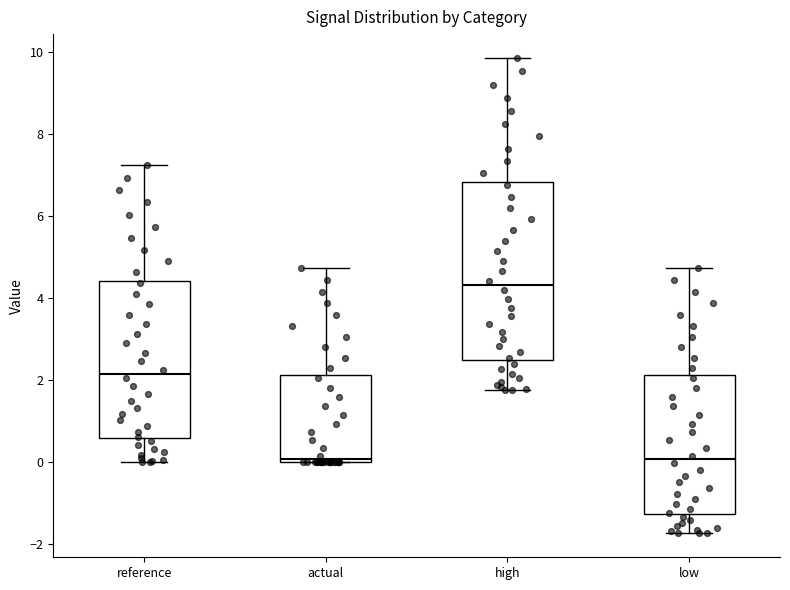

Reading left to right, transcribe this box plot: for each box, give where its median line is, the range the box spans, and where its two whiskers end, as read against the y-axis. The values are not printed on the chart, so give them approximately, as read against the axis.

reference: median 2.2, box 0.6 to 4.4, whiskers 0.0 to 7.2
actual: median 0.0 (just above the box's lower edge), box 0.0 to 2.2, whiskers 0.0 to 4.8
high: median 4.4, box 2.4 to 6.8, whiskers 1.8 to 9.8
low: median 0.0, box -1.2 to 2.2, whiskers -1.8 to 4.8